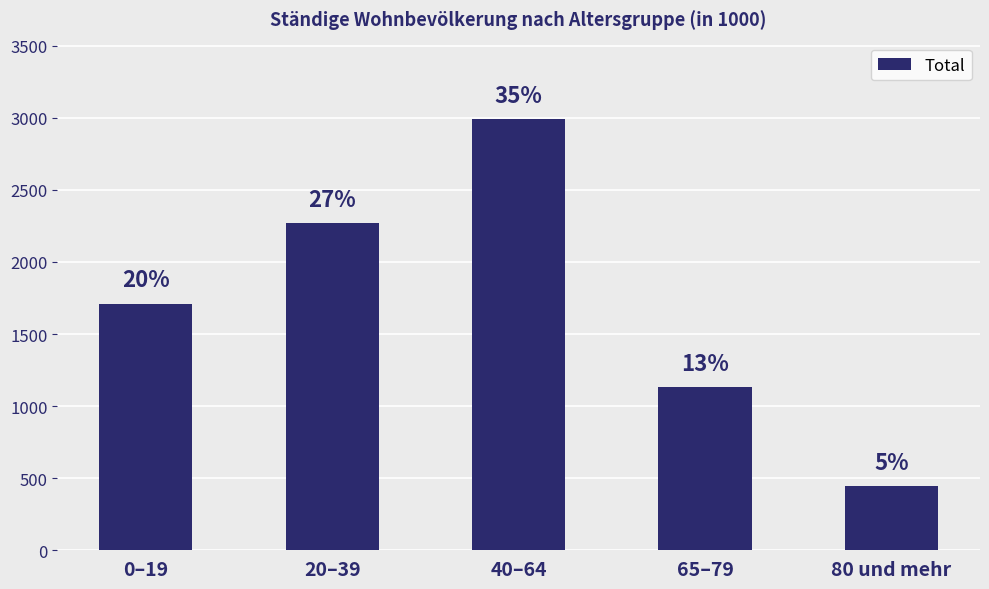

Between 20–39 and 80 und mehr, which is larger?

20–39